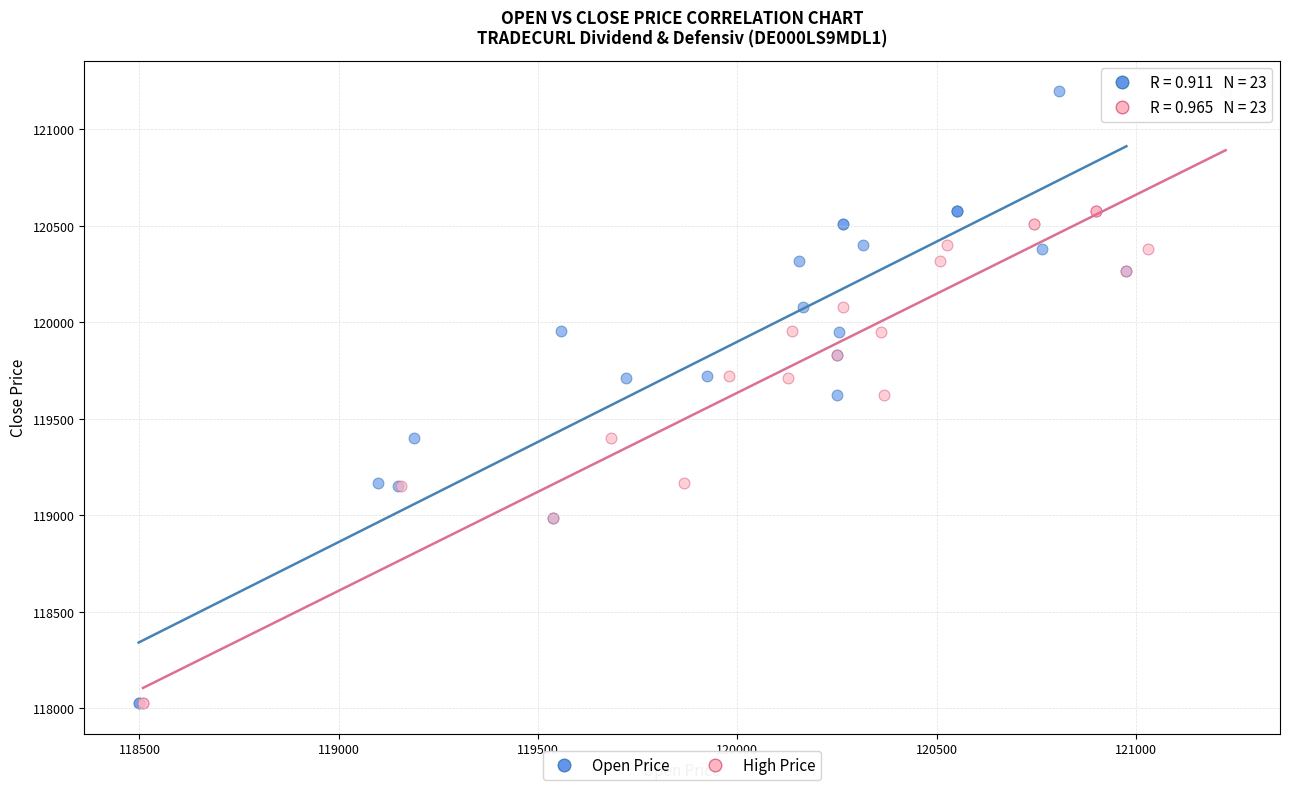

What are all the series names shown in the legend?

Open Price, High Price